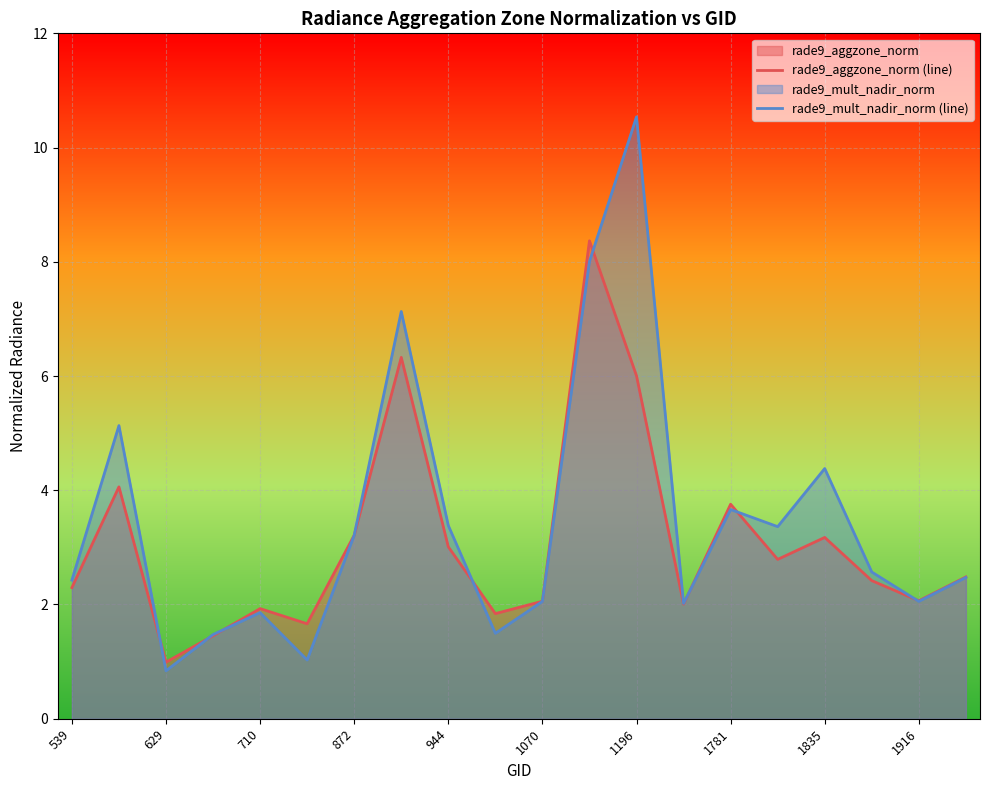

What is the difference between the rade9_aggzone_norm (line) values at 629 and 1070?

1.1